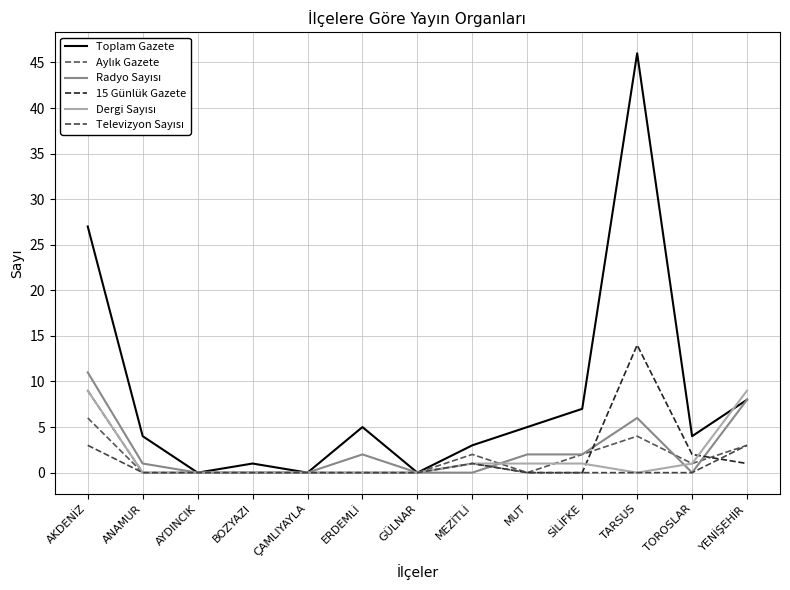

Does the chart have visible grid lines?

Yes